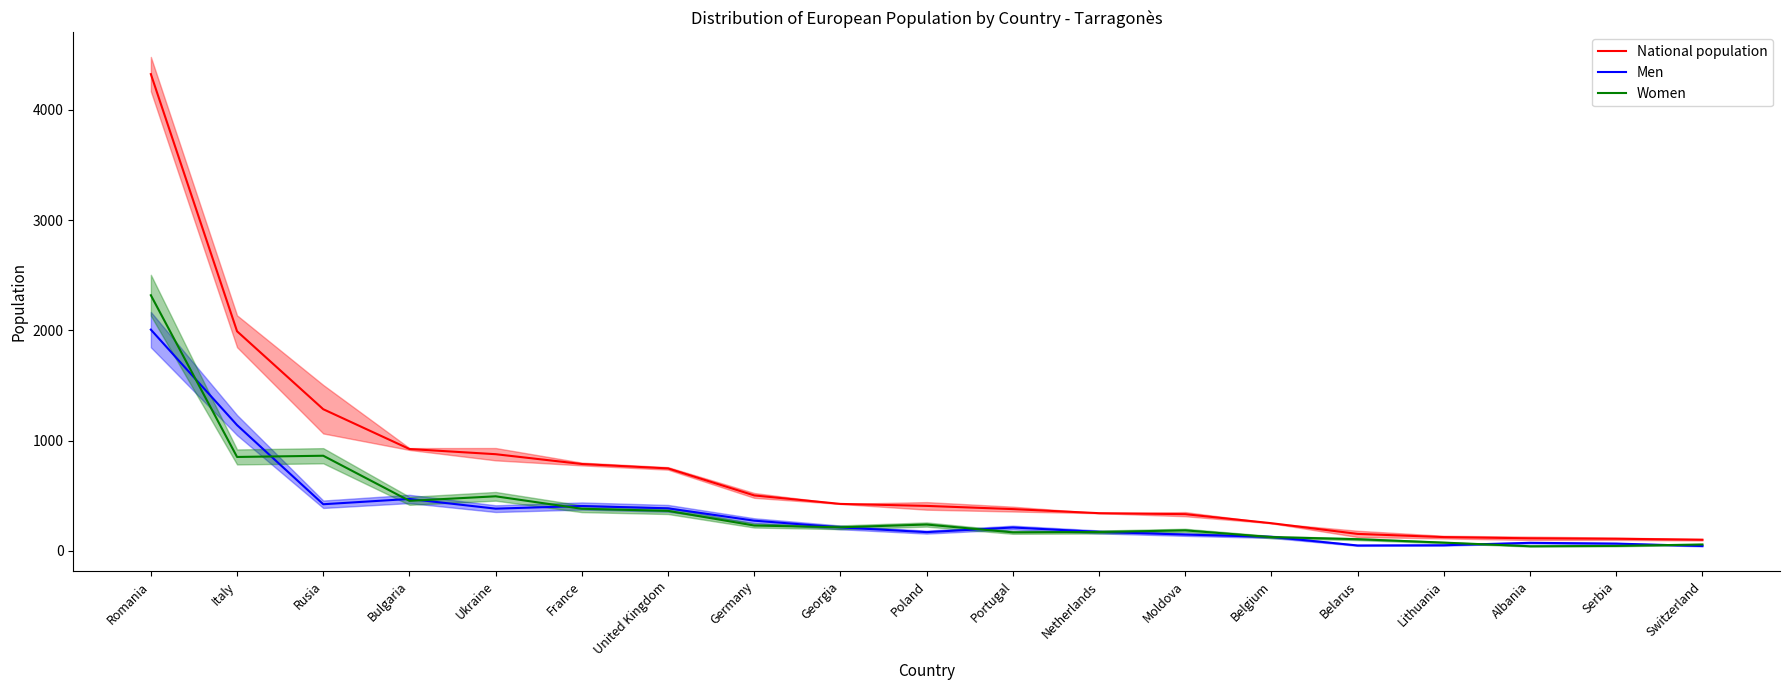

How many distinct data groups are displayed?

3